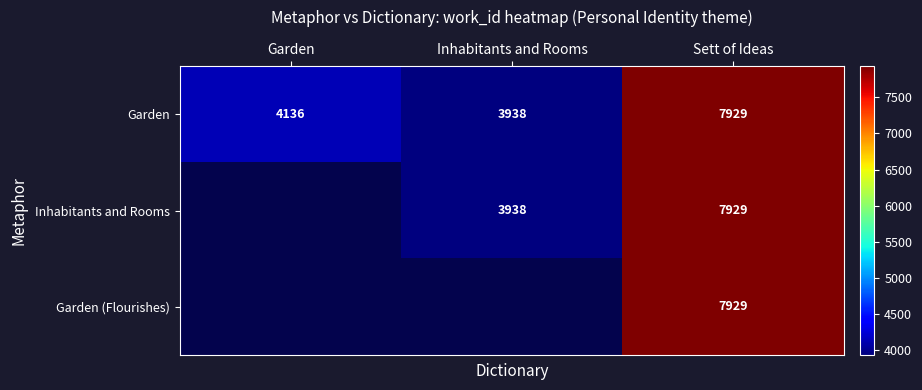

At which category does the chart reach its peak across all series?

Sett of Ideas